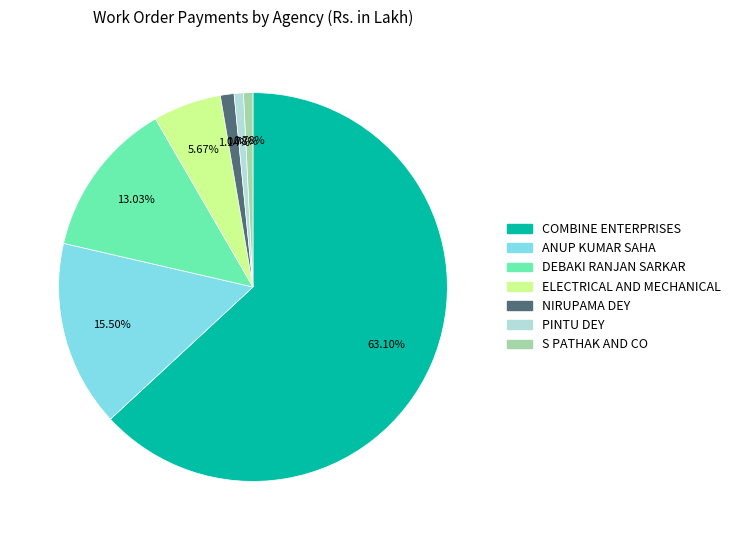

Is there any slice that represents more than half of the pie?

Yes